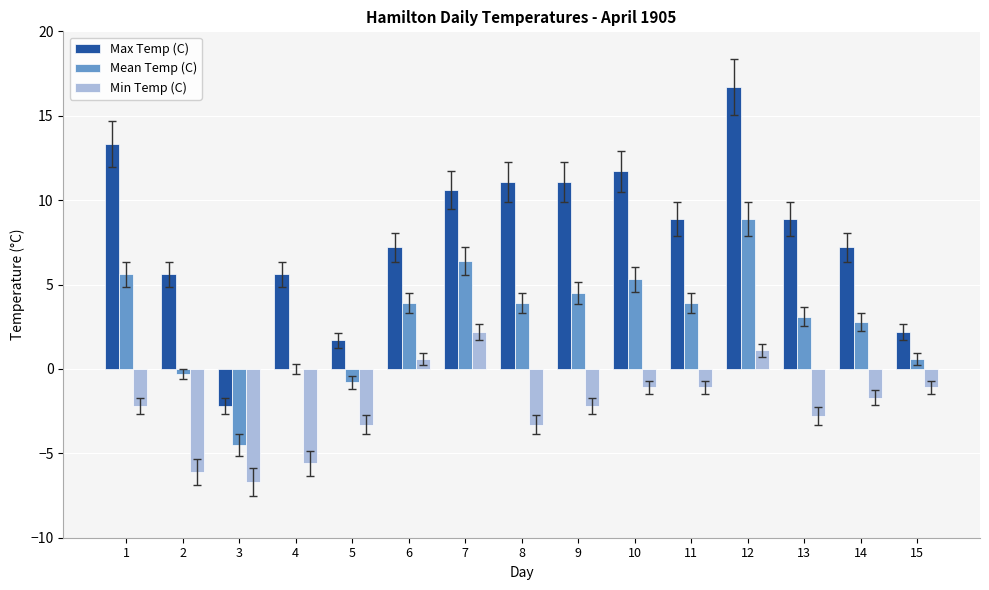

How many groups of bars are there?

15